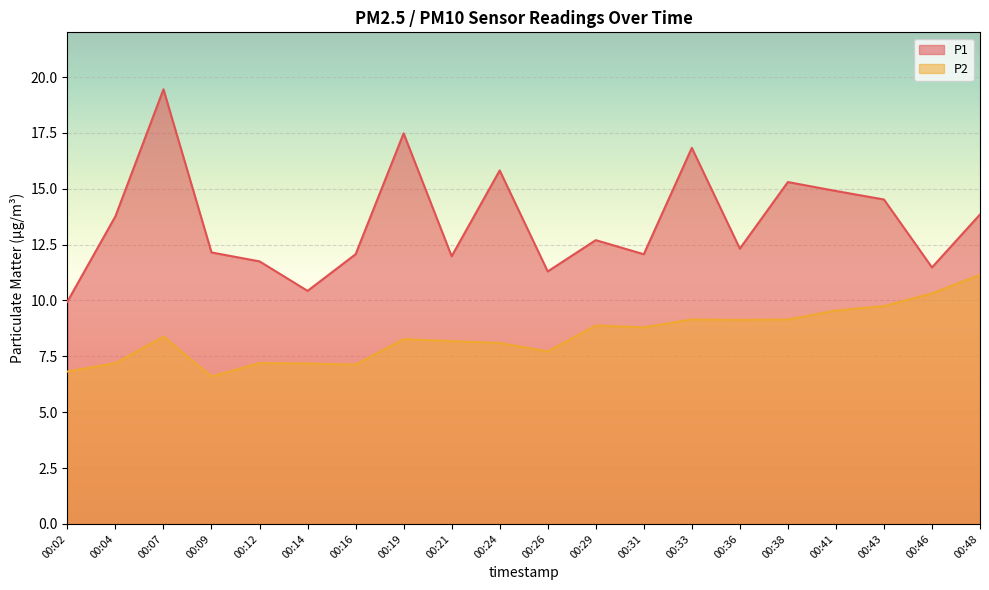

What is the value of the P1 point at the 15th from the left?

12.3